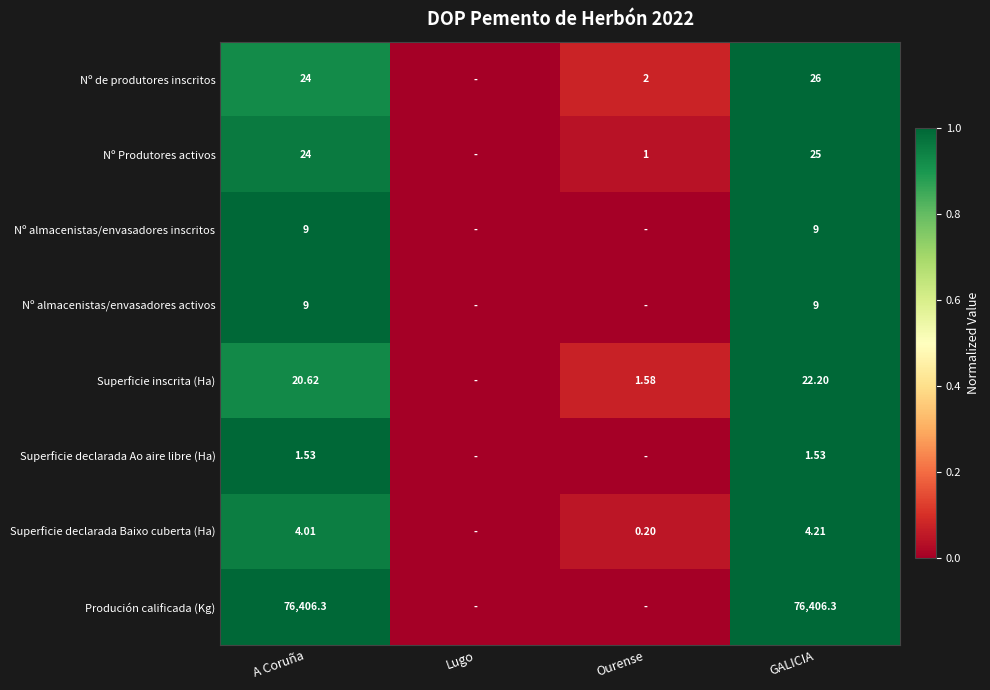

True or false: Nº de produtores inscritos has a value of 0.0 at Lugo.

True